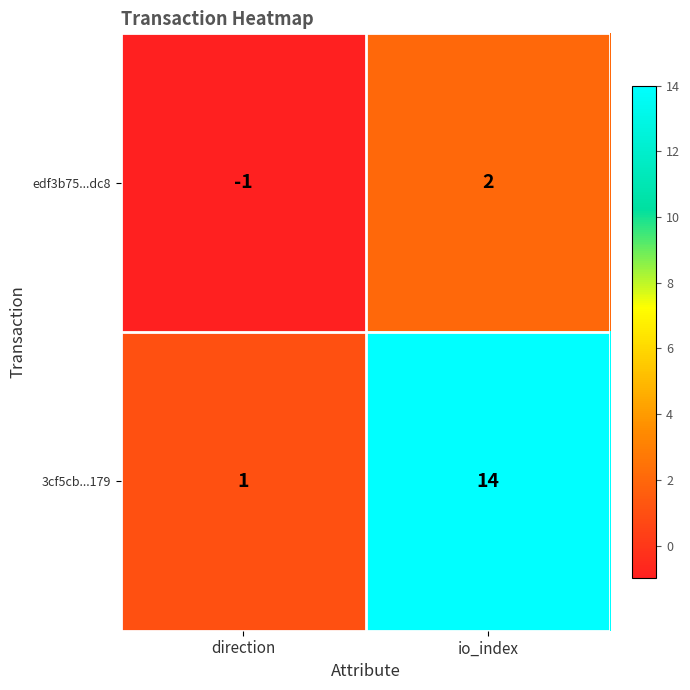

Reading right to left, extract all data points from this chart.

edf3b75...dc8: io_index=2	direction=-1
3cf5cb...179: io_index=14	direction=1